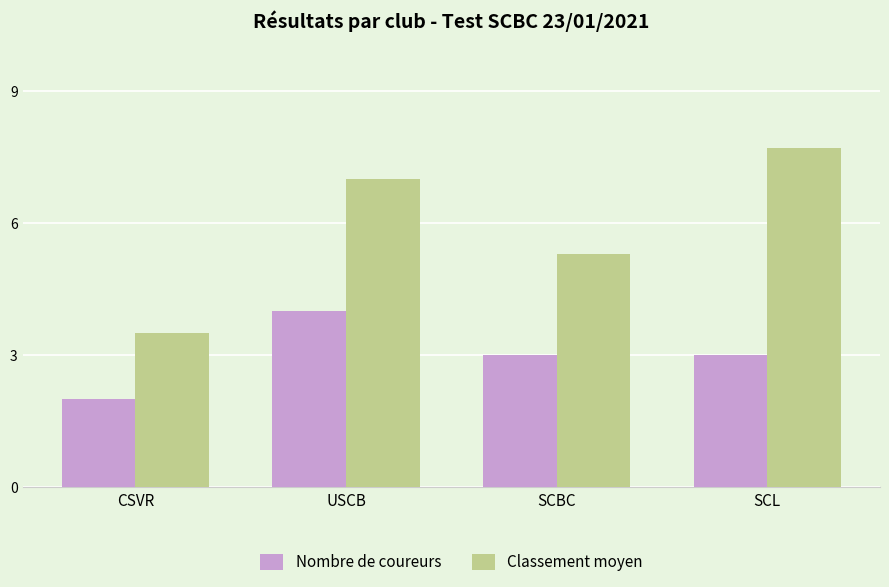

Rank the series by their average value, from lowest to highest.

Nombre de coureurs, Classement moyen